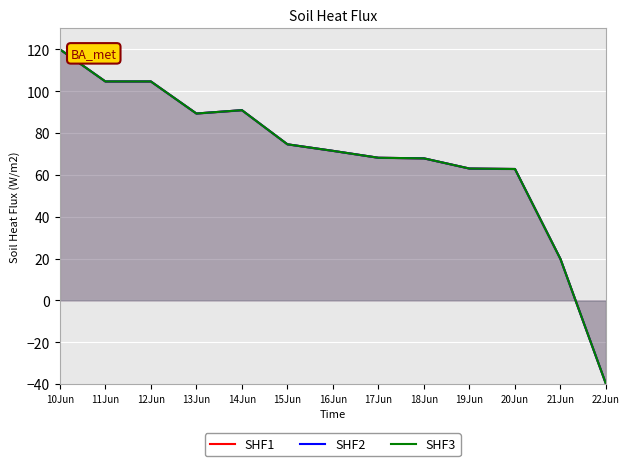

Is the value of SHF2 at 10Jun greater than the value of SHF3 at 10Jun?

No